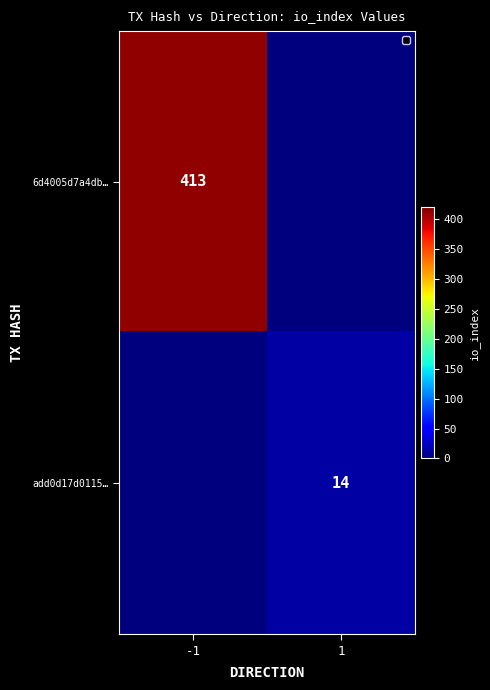

The add0d17d0115… series shows 21 at 1. True or false?

False